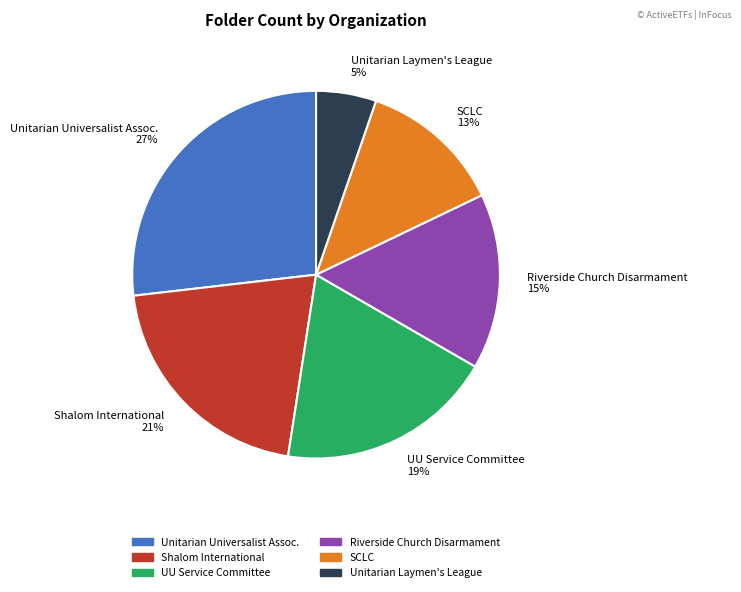

To the nearest percent, what is the average slice percentage?

17%